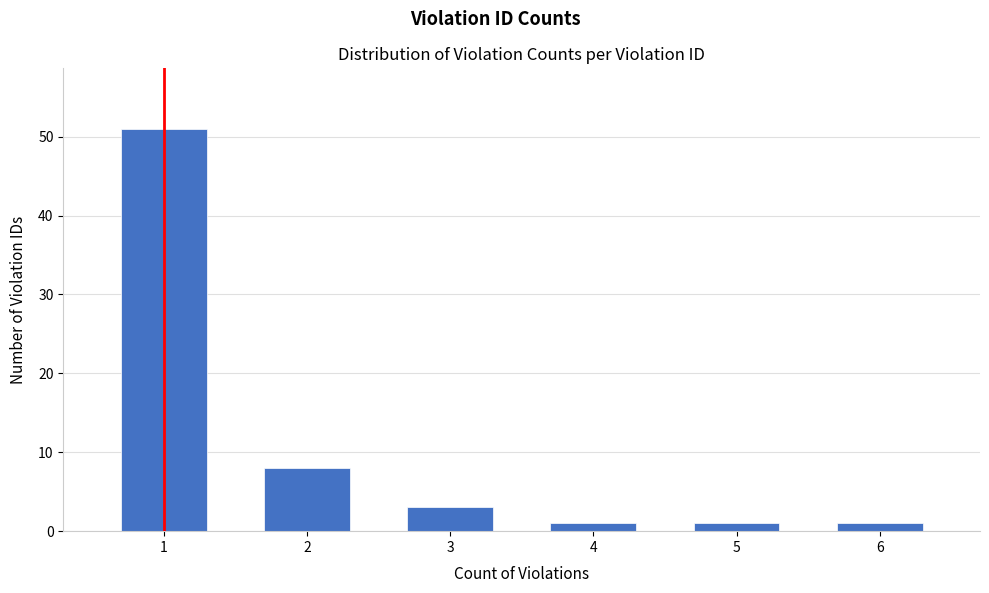

Reading left to right, list all the values displayed in this chart.

1=51	2=8	3=3	4=1	5=1	6=1